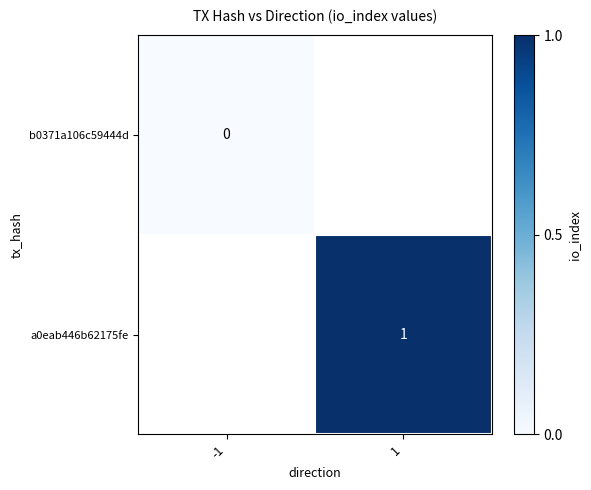

At which label is b0371a106c59444d closest to 0?

-1